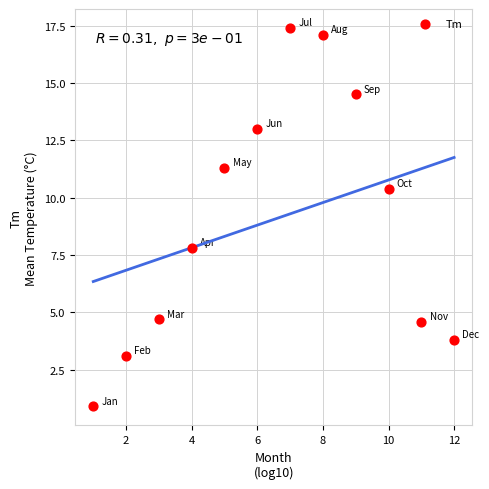

What Y value in the scatter plot is closest to 9?

7.8